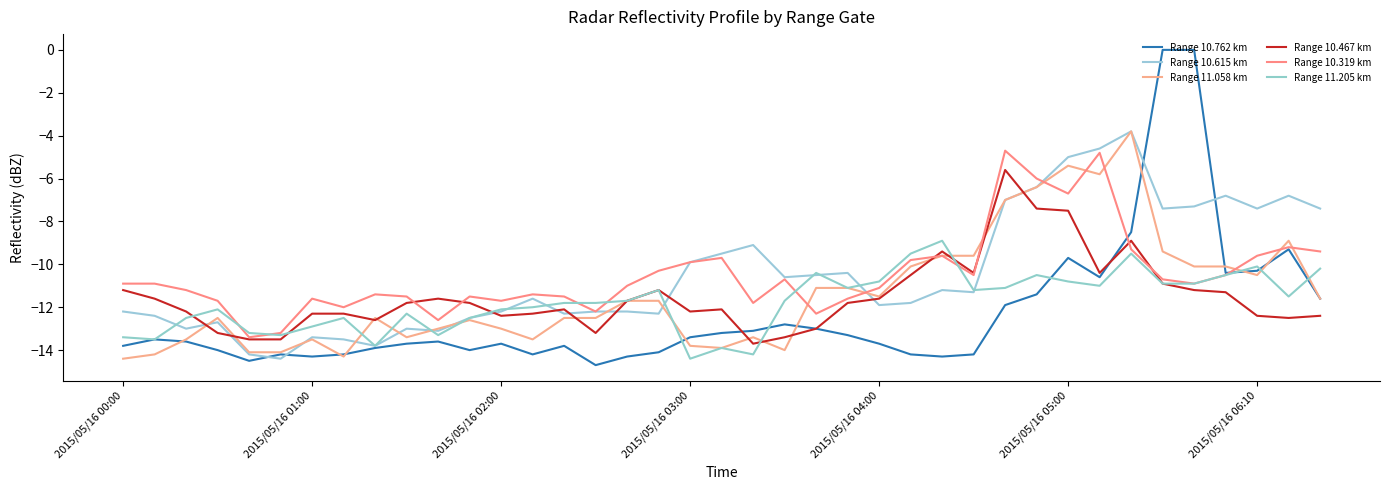

What is the sum of all Range 10.467 km values?

-449.1